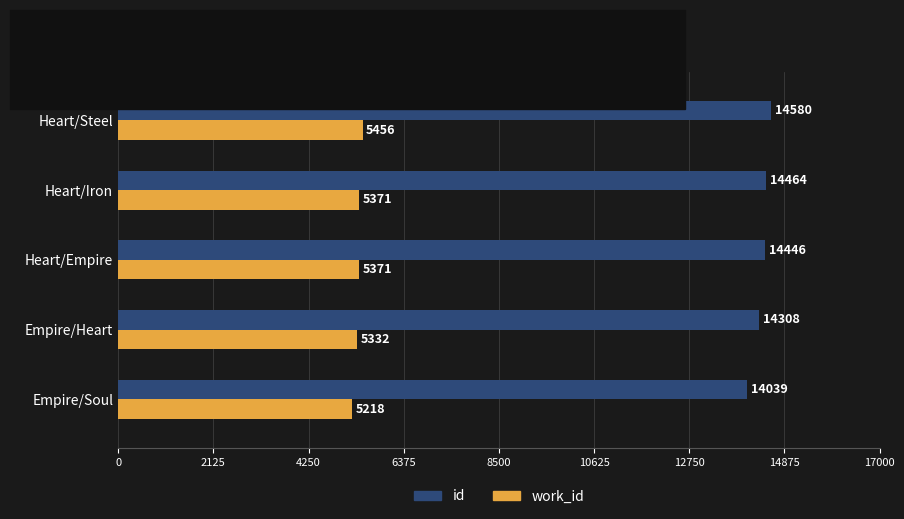

Rank the series by their maximum value, from highest to lowest.

id, work_id